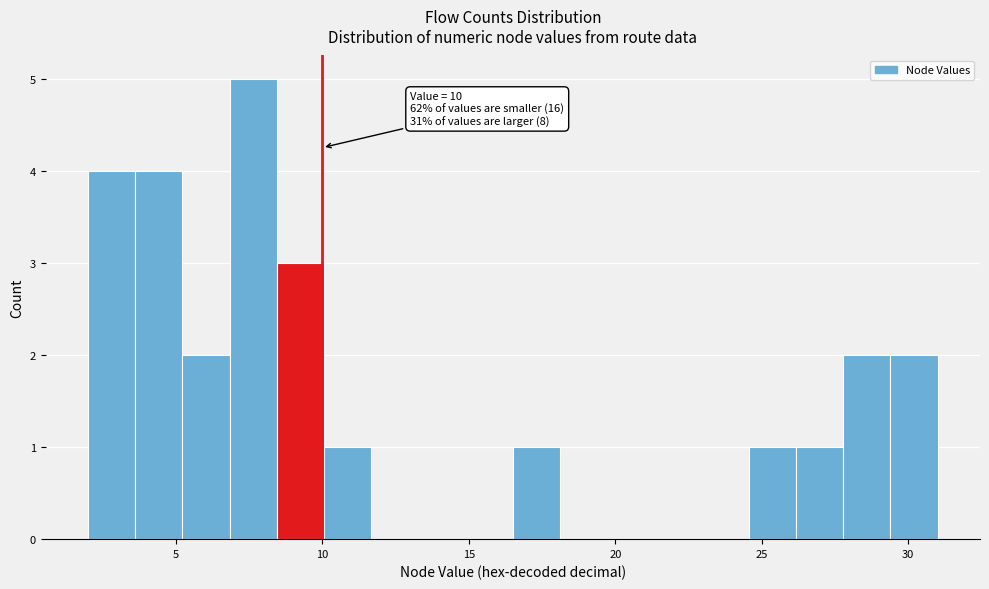

Around what value on the x-axis is the tallest bar? Give the approximate position of its centre, as read against the axis.

7.5